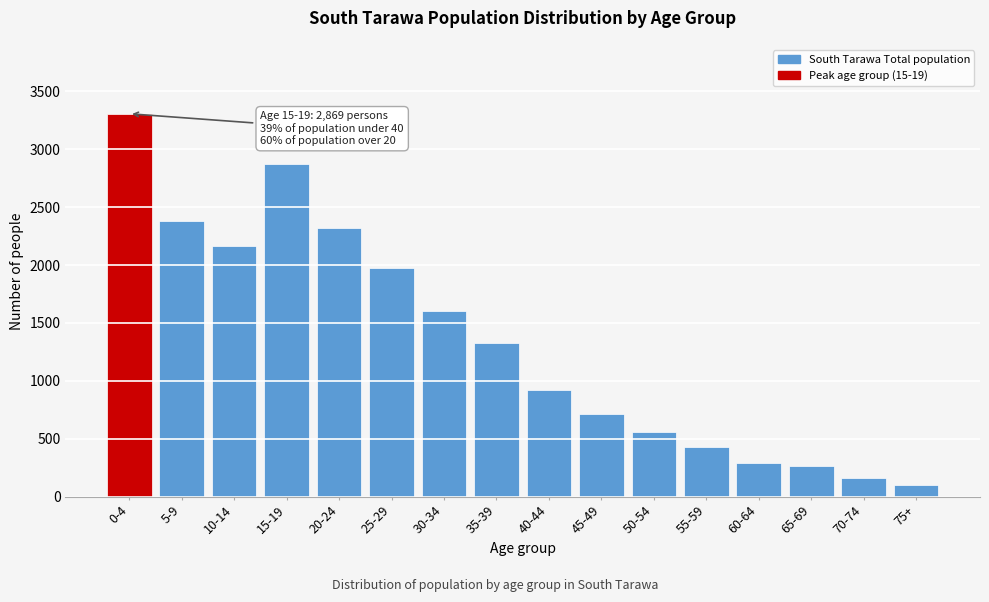

Reading left to right, list all the values displayed in this chart.

0-4=3306	5-9=2383	10-14=2167	15-19=2869	20-24=2317	25-29=1975	30-34=1602	35-39=1325	40-44=918	45-49=718	50-54=556	55-59=431	60-64=294	65-69=265	70-74=163	75+=104